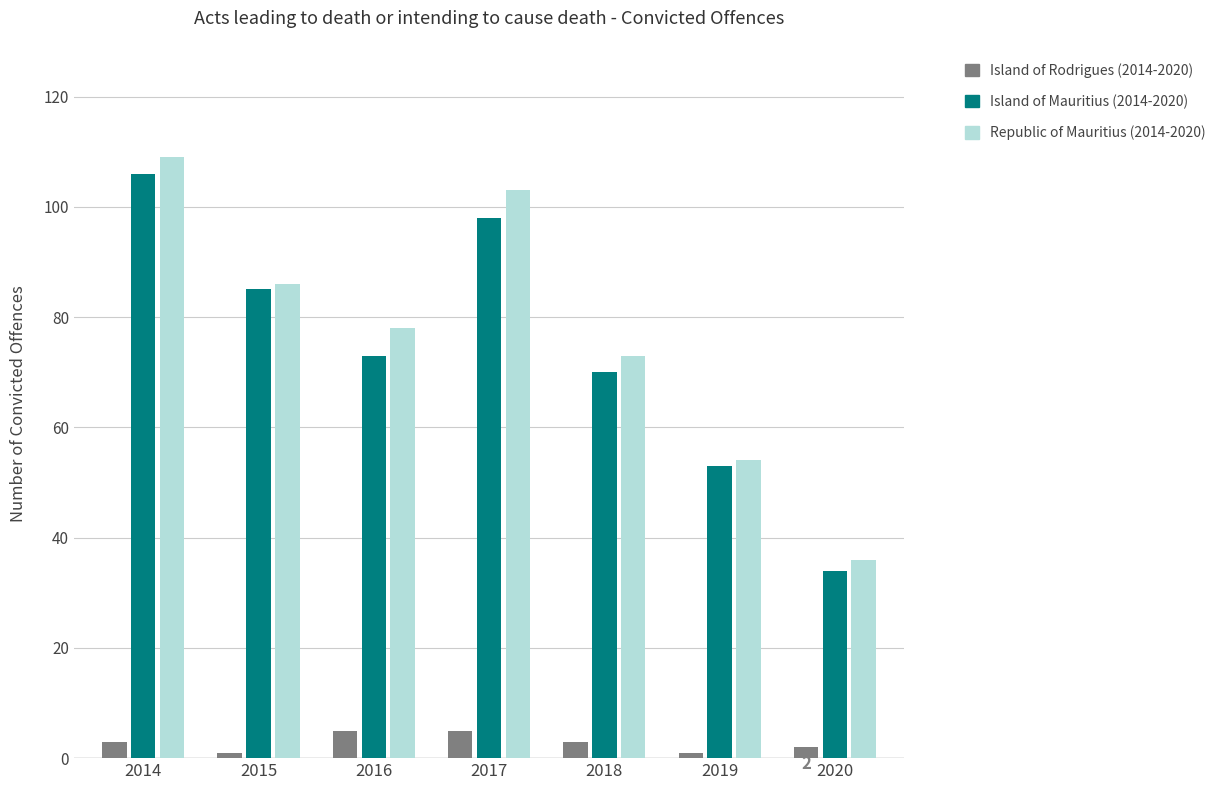

Reading left to right, transcribe all the data shown in this chart.

Island of Rodrigues (2014-2020): 3	1	5	5	3	1	2
Island of Mauritius (2014-2020): 106	85	73	98	70	53	34
Republic of Mauritius (2014-2020): 109	86	78	103	73	54	36